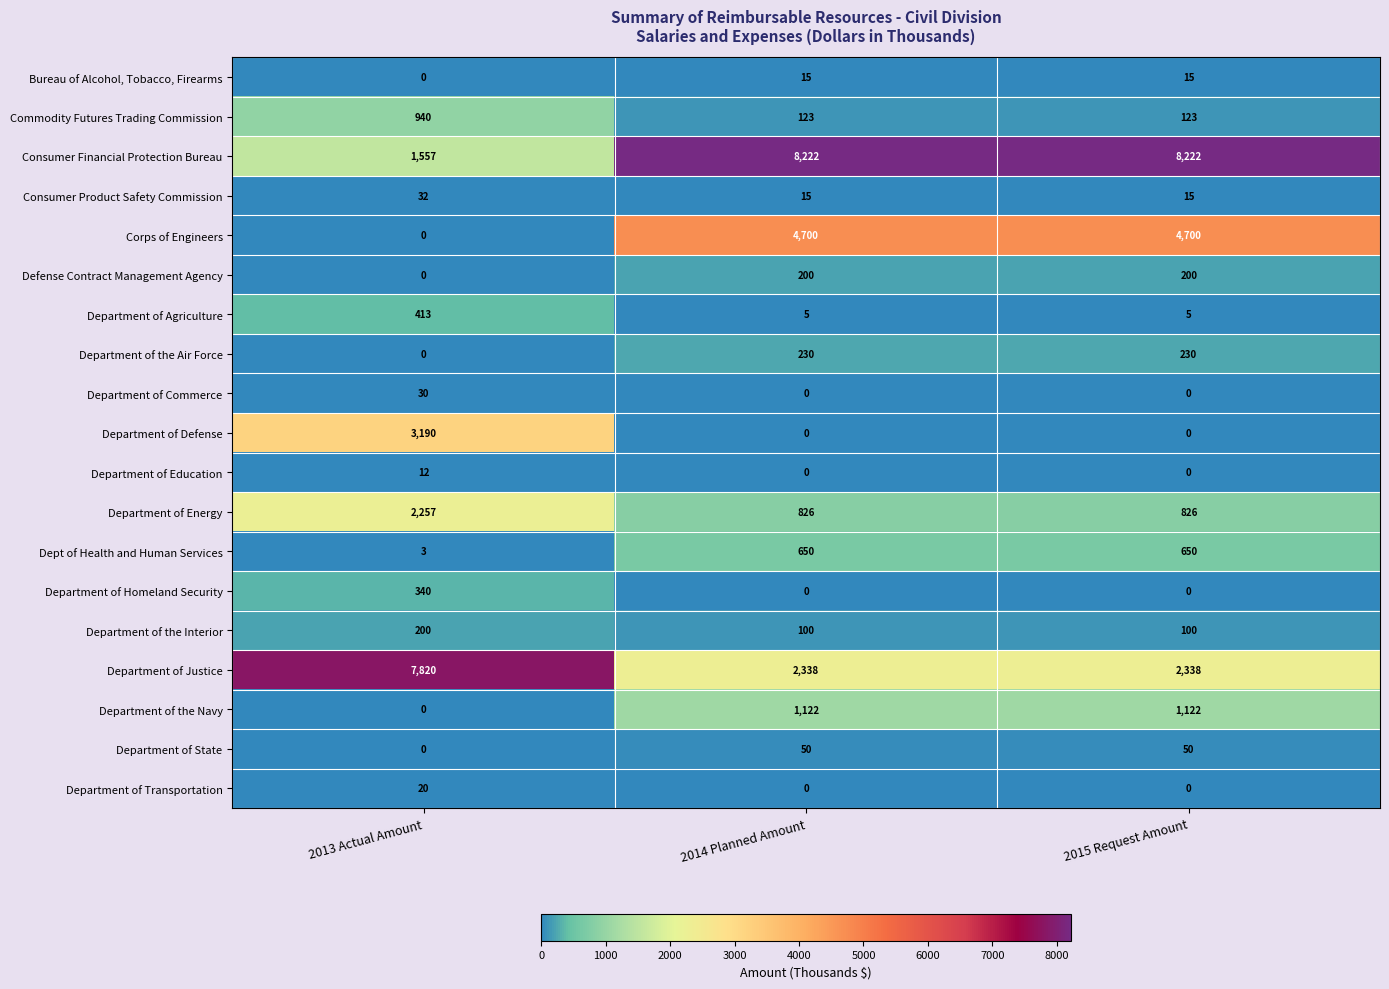

How many Department of the Interior values are between 100 and 200?

3